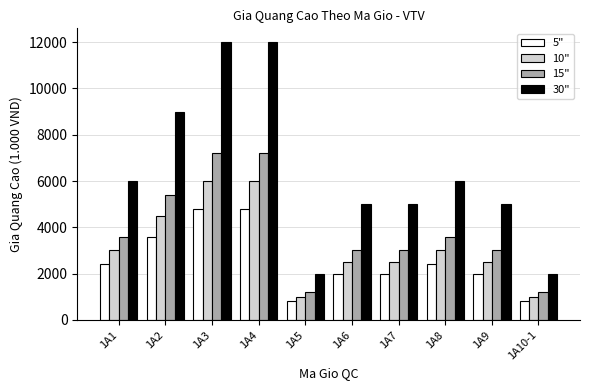

What is the minimum value for 30"?

2000